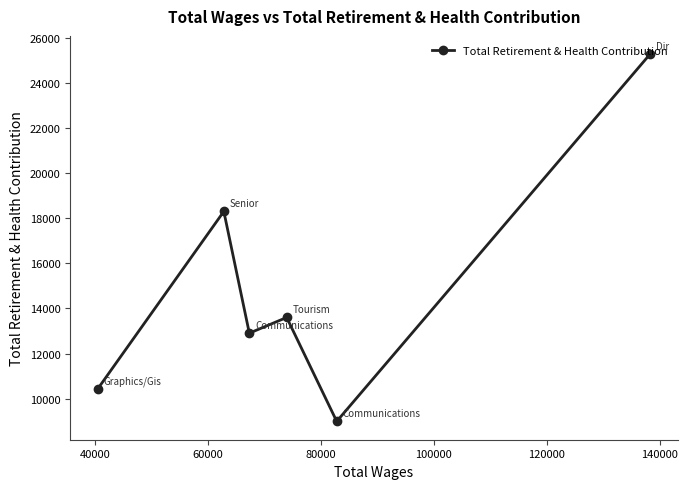

How many lines are shown in the chart?

1